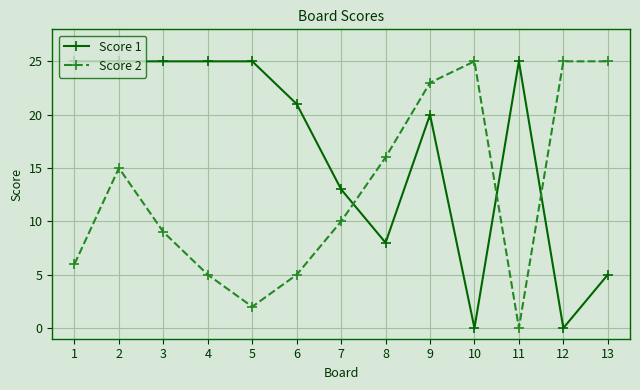

How many interior local valleys does the Score 2 series have?

2